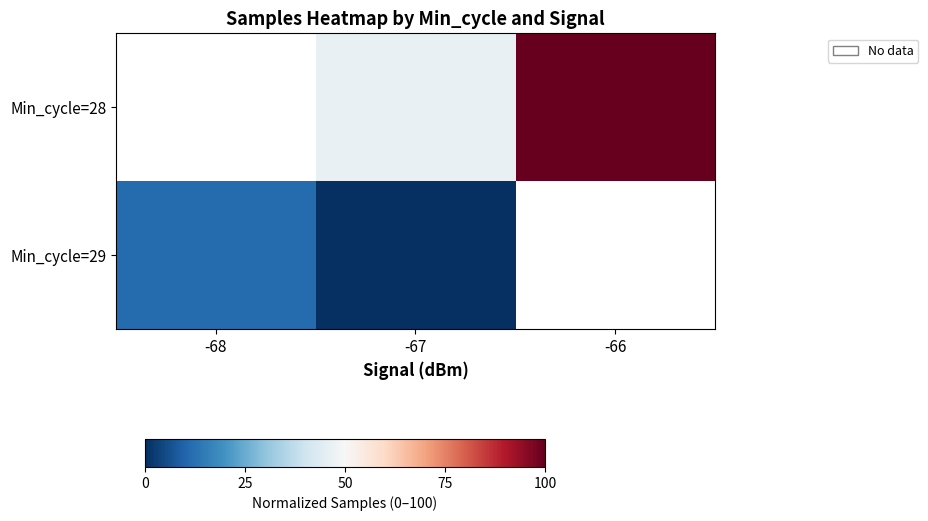

What is the difference between the maximum and second lowest values in the Min_cycle=28 series?

53.7